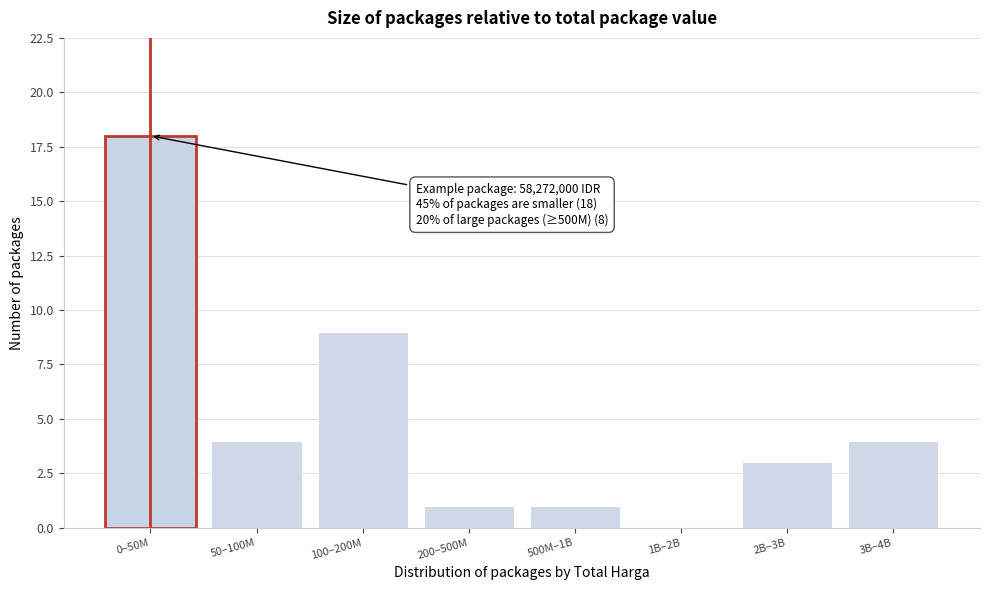

Reading left to right, extract all data points from this chart.

0–50M=18	50–100M=4	100–200M=9	200–500M=1	500M–1B=1	1B–2B=0	2B–3B=3	3B–4B=4